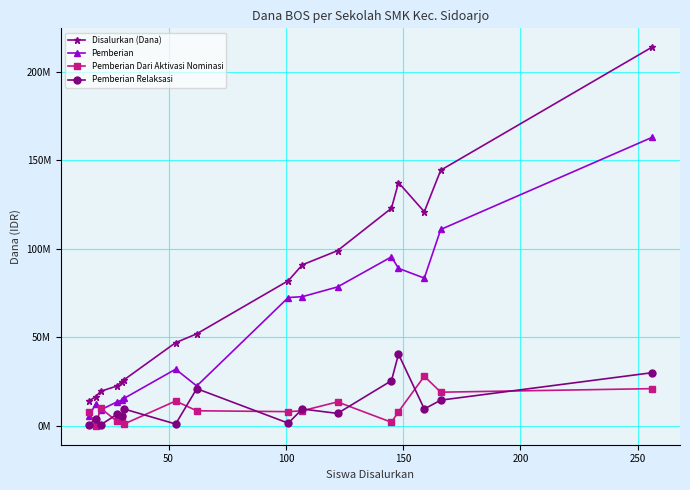

Does the chart display data point markers on the line(s)?

Yes